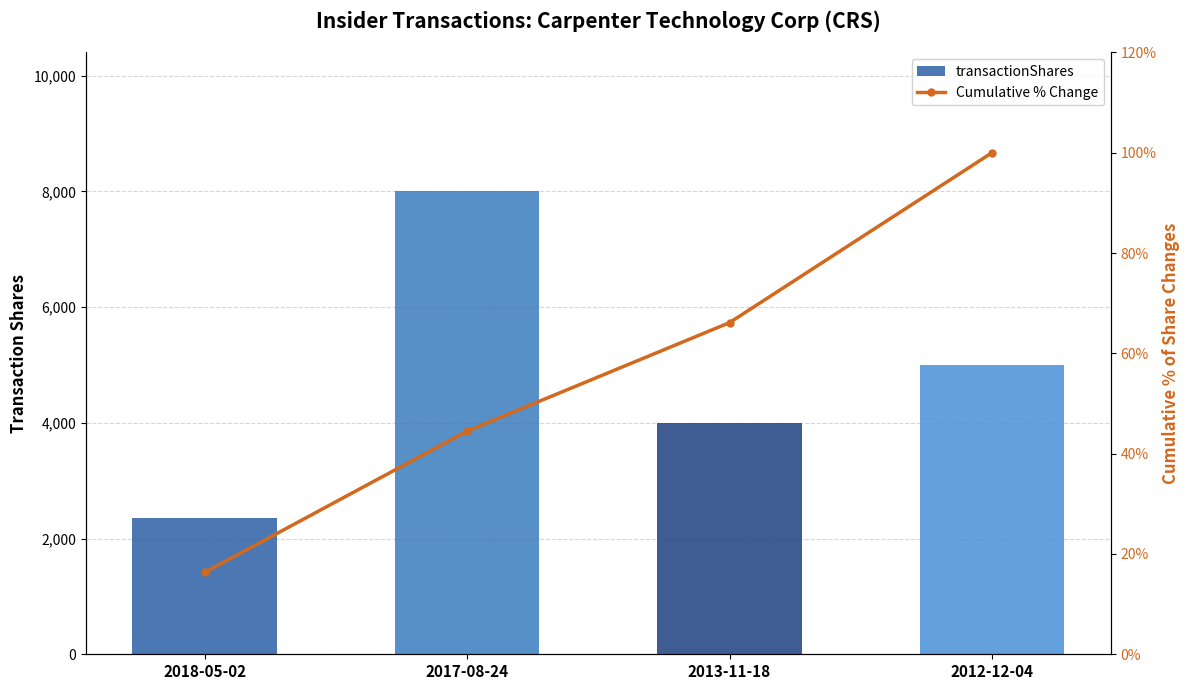

Reading right to left, extract all data points from this chart.

transactionShares: 2012-12-04=5000.0	2013-11-18=4000.0	2017-08-24=8000.0	2018-05-02=2358.0
Cumulative % Change: 2012-12-04=100.0	2013-11-18=66.1	2017-08-24=44.5	2018-05-02=16.3